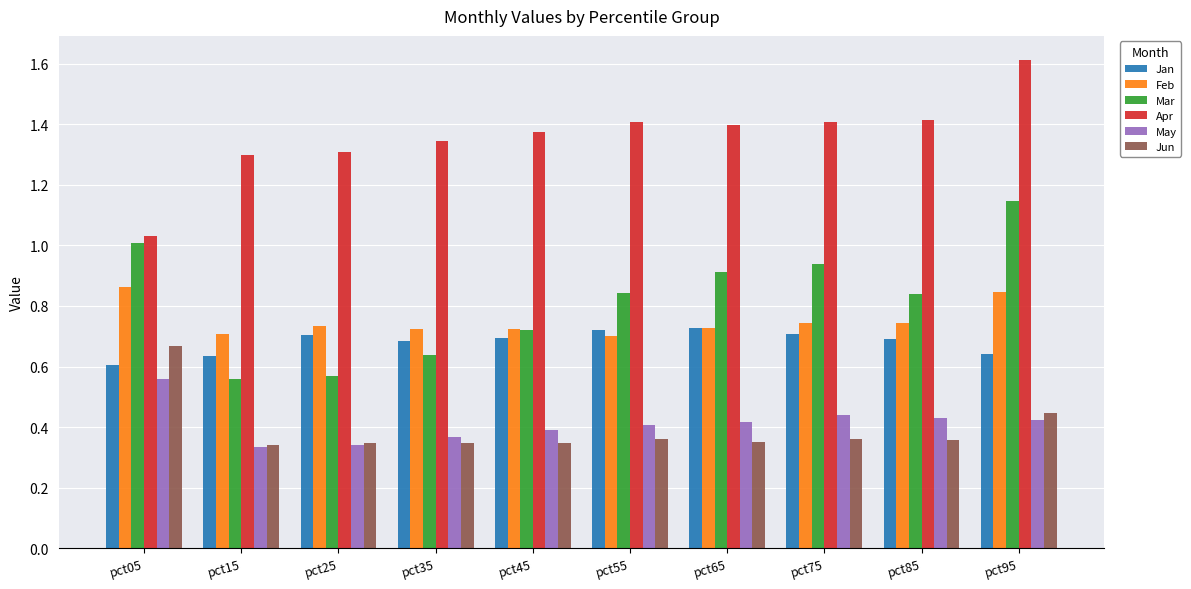

What is the sum of all Jun values?

3.9